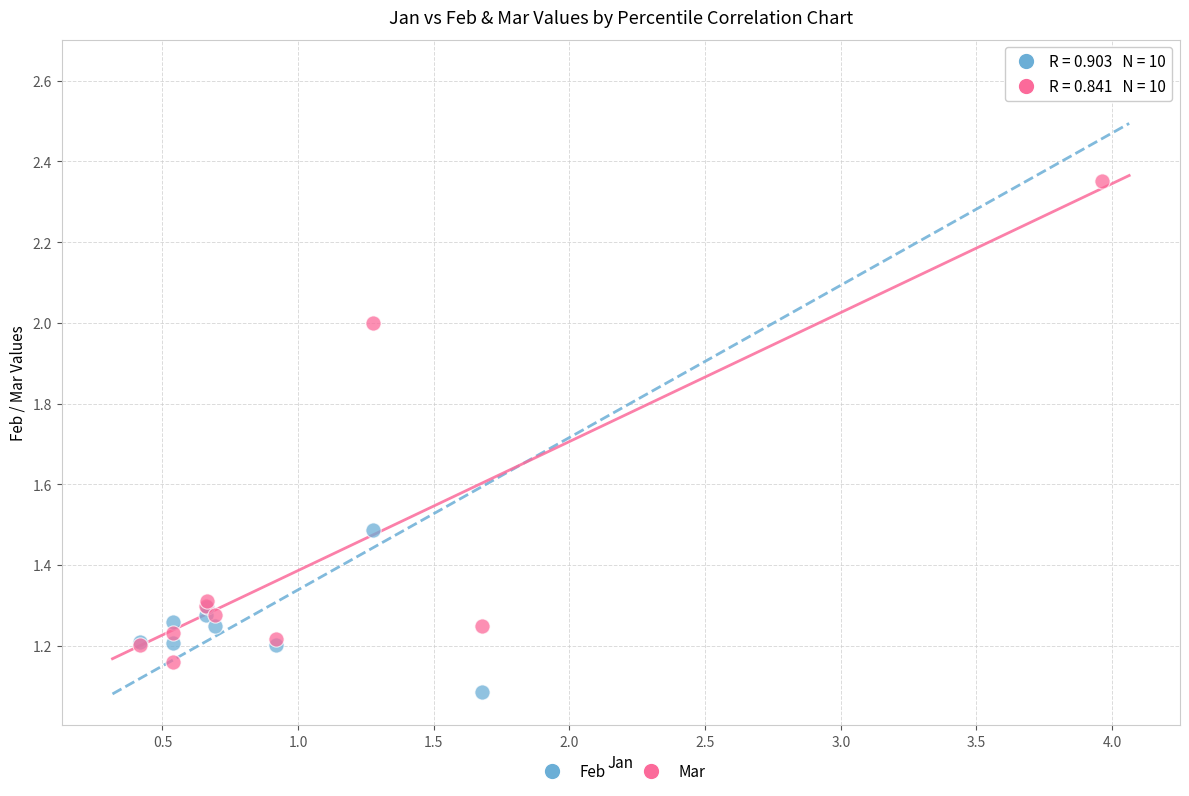

Across all series, what Y value is closest to 1?

1.1